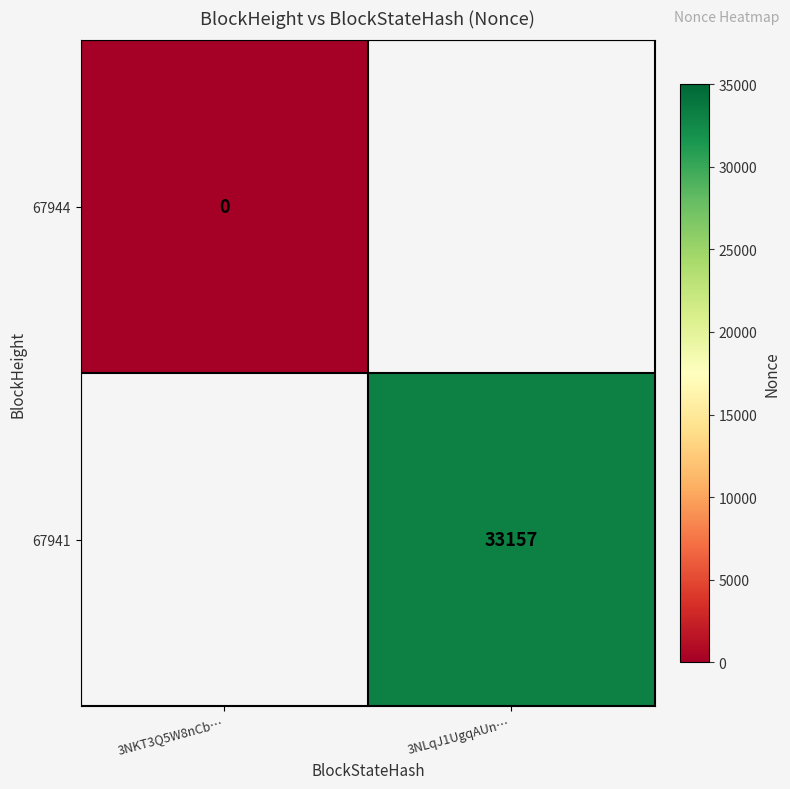

The 67941 series shows 48130 at 3NLqJ1UgqAUn…. True or false?

False